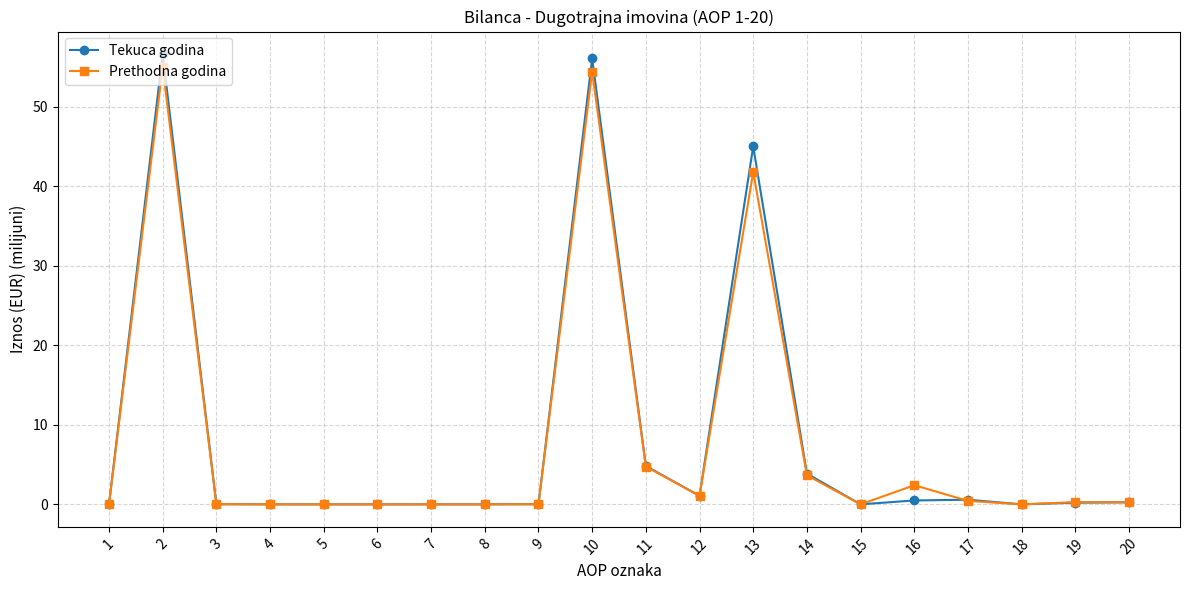

Is the value of Prethodna godina at 19 greater than the value of Tekuca godina at 11?

No